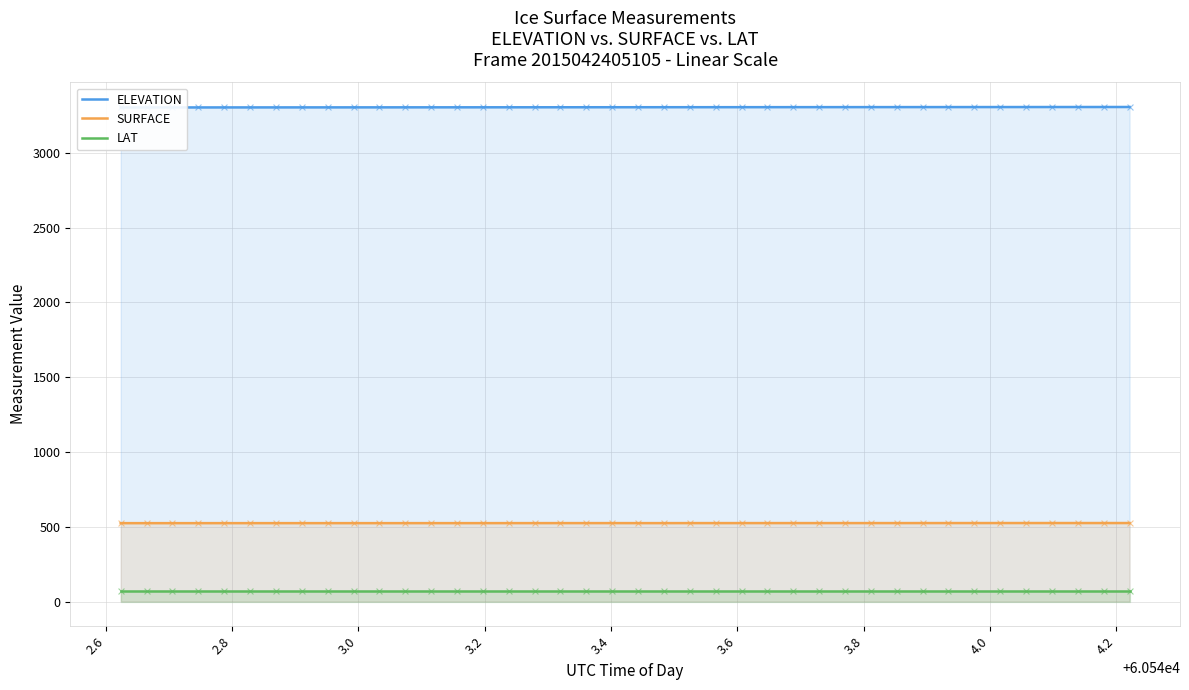

Which series reaches the maximum Y coordinate?

ELEVATION